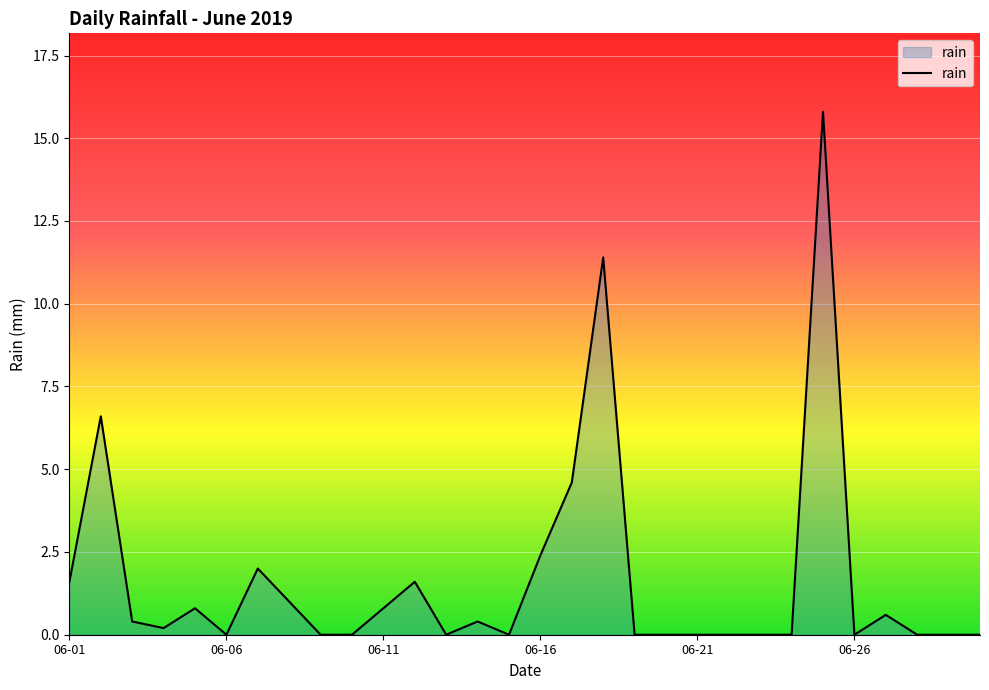

What is the greatest value displayed?

15.8